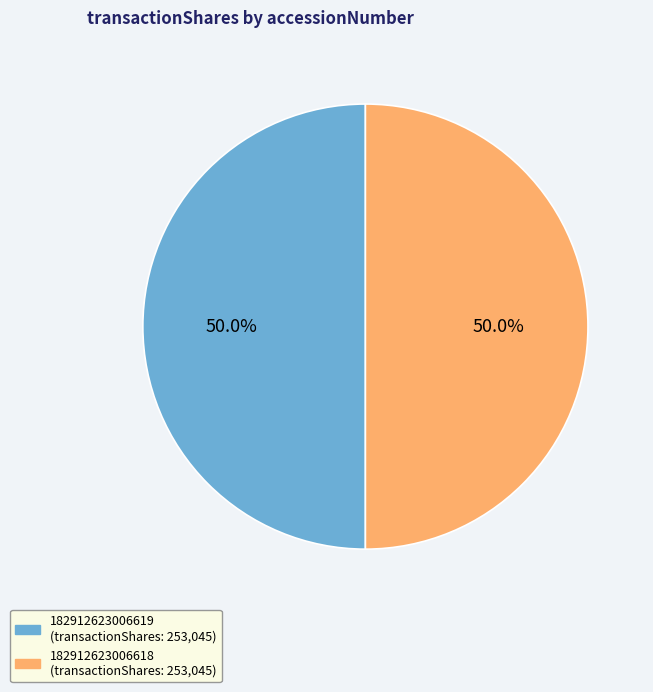

How many segments does this pie chart have?

2